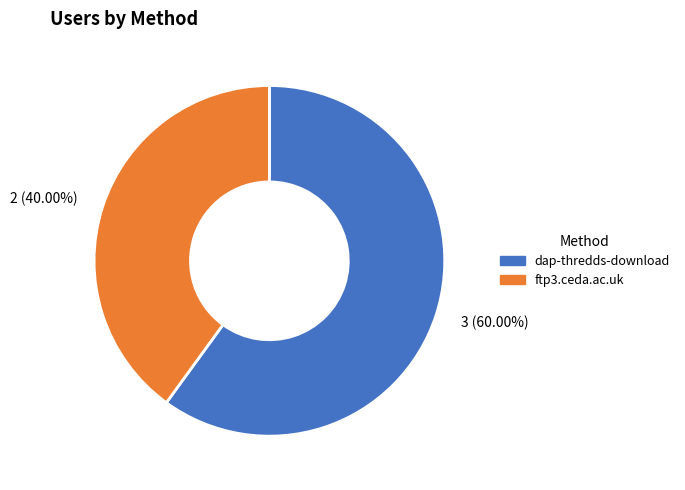

Which slice is the smallest?

ftp3.ceda.ac.uk